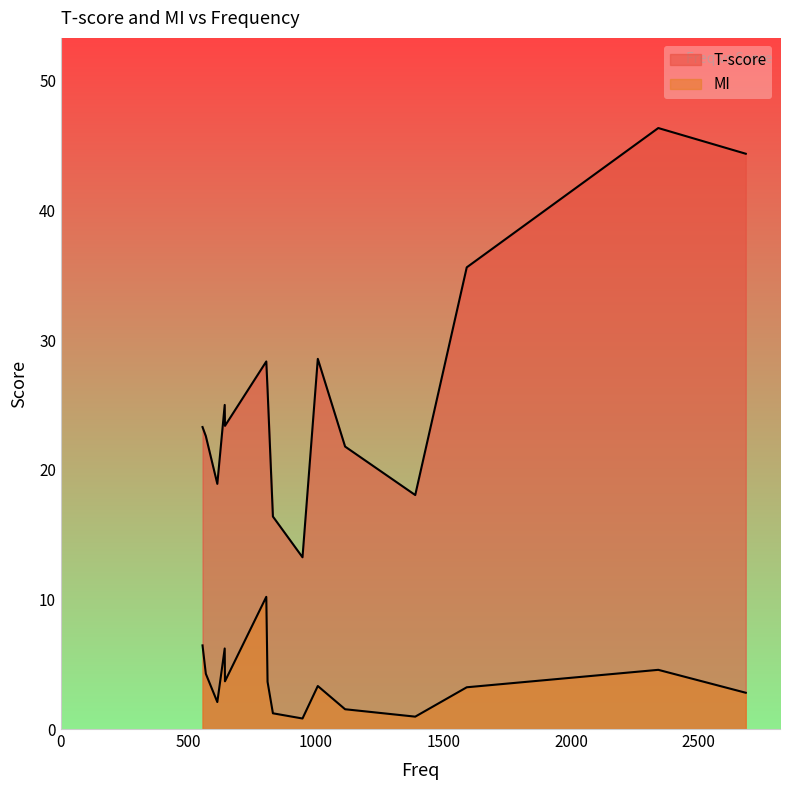

How many data points in T-score are less than 23?

6